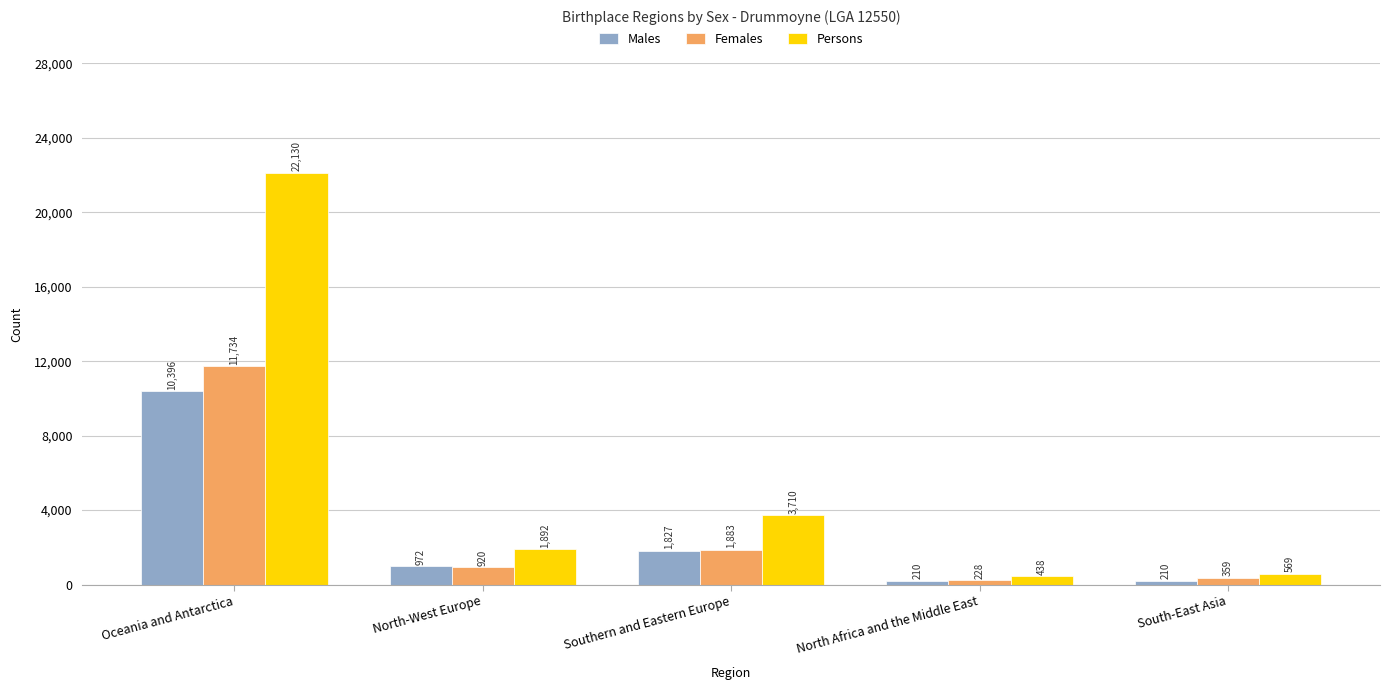

Reading right to left, transcribe all the data shown in this chart.

Males: South-East Asia=210	North Africa and the Middle East=210	Southern and Eastern Europe=1827	North-West Europe=972	Oceania and Antarctica=10396
Females: South-East Asia=359	North Africa and the Middle East=228	Southern and Eastern Europe=1883	North-West Europe=920	Oceania and Antarctica=11734
Persons: South-East Asia=569	North Africa and the Middle East=438	Southern and Eastern Europe=3710	North-West Europe=1892	Oceania and Antarctica=22130